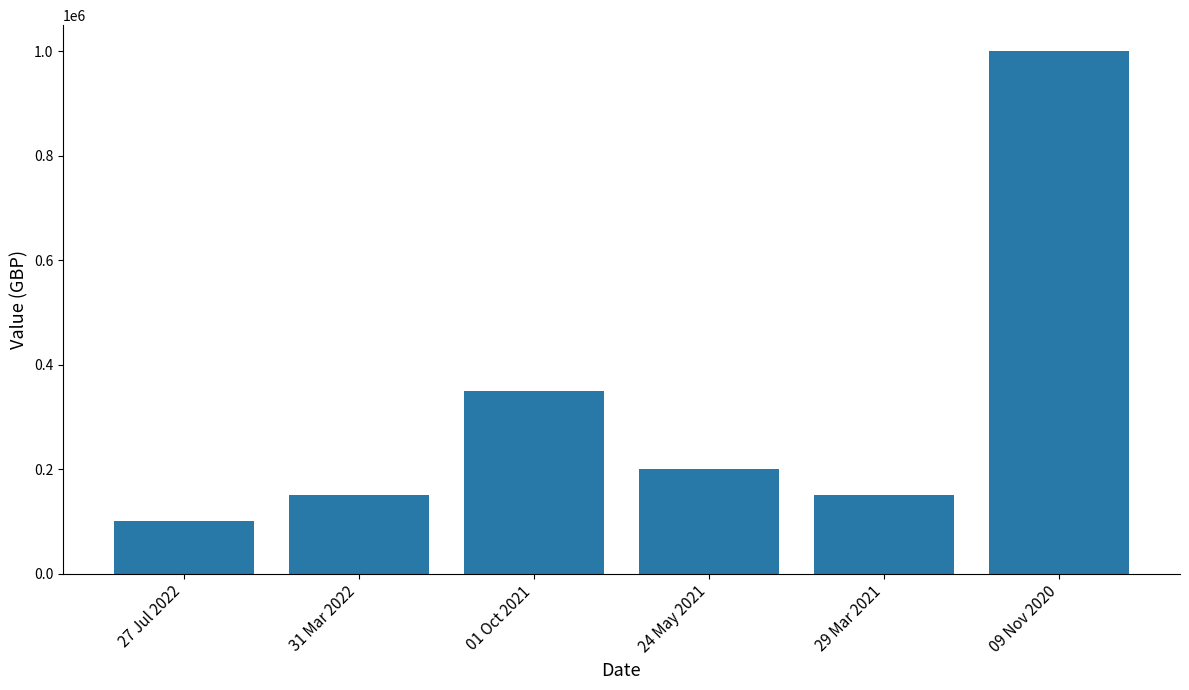

What is the difference between the second highest and minimum values?

250000